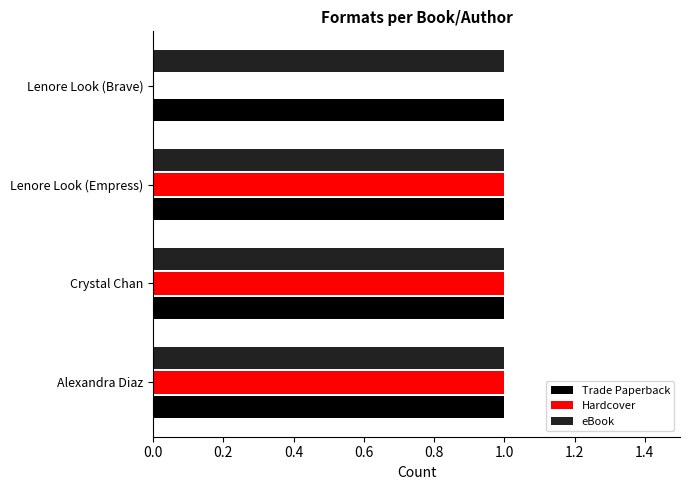

What is the sum of all Trade Paperback values?

4